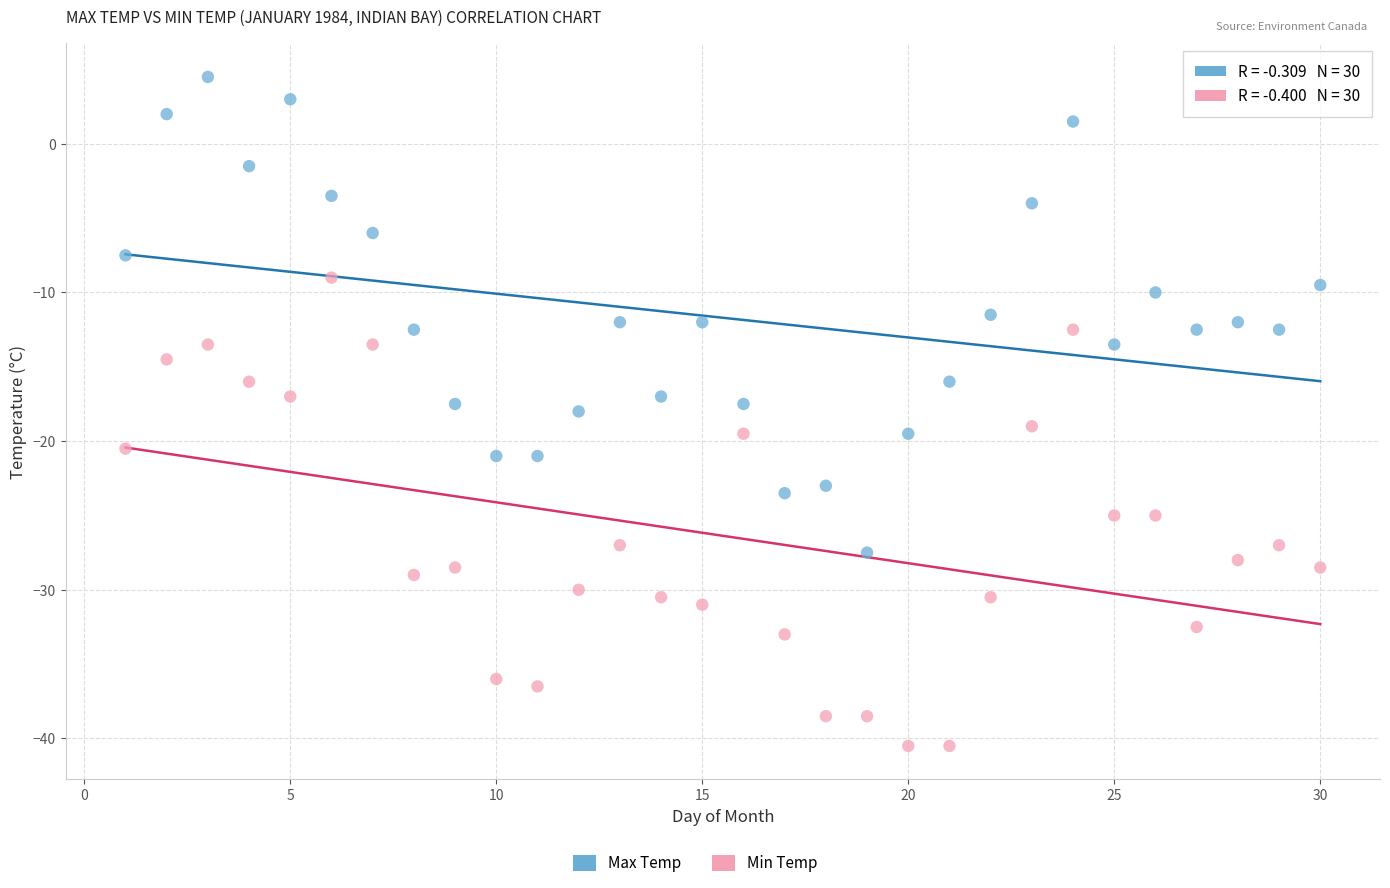

Across all data points, what is the range of X values (max minus min)?

29.0